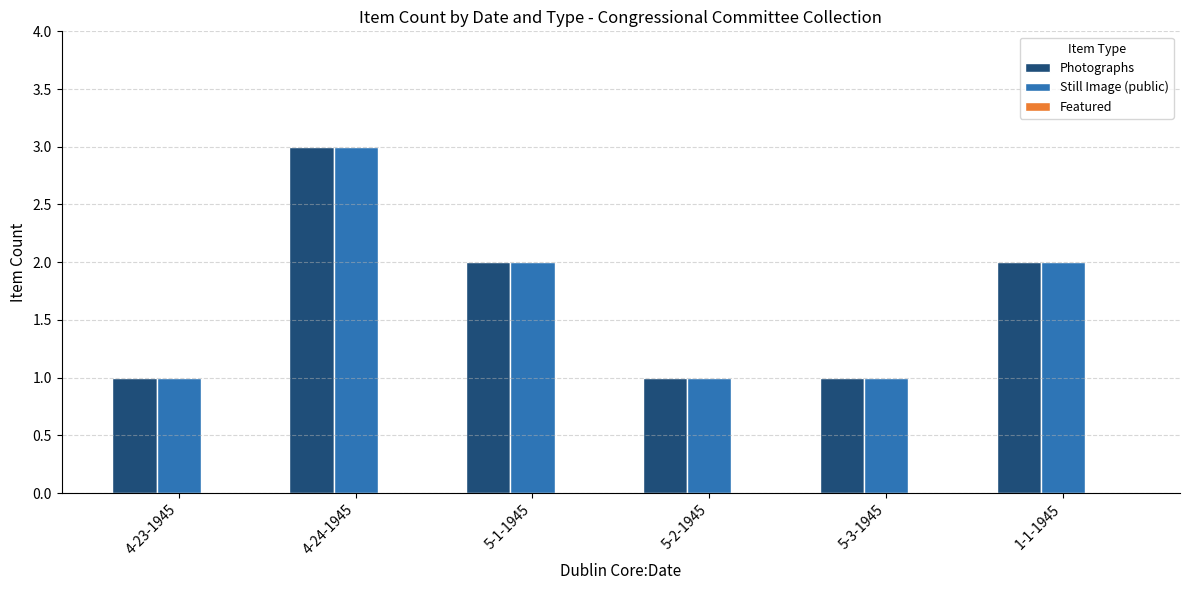

Which category has the highest value across all series?

4-24-1945